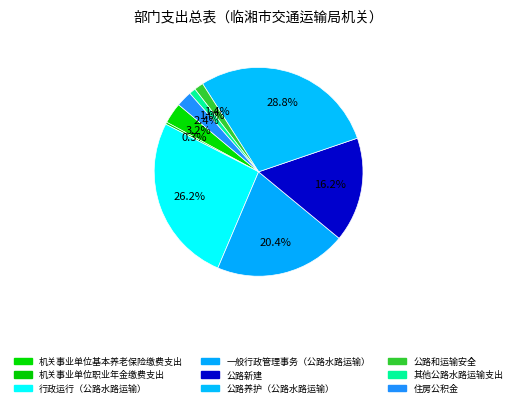

To the nearest percent, what portion does 机关事业单位基本养老保险缴费支出 represent?

3%